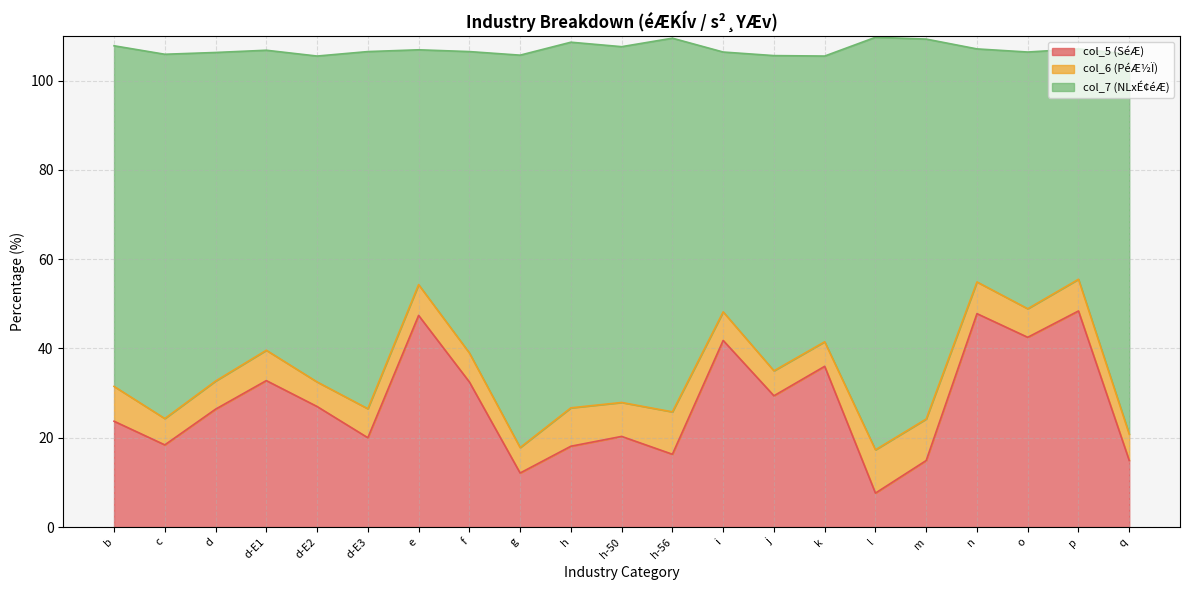

What is the total value across all series at k?

105.5